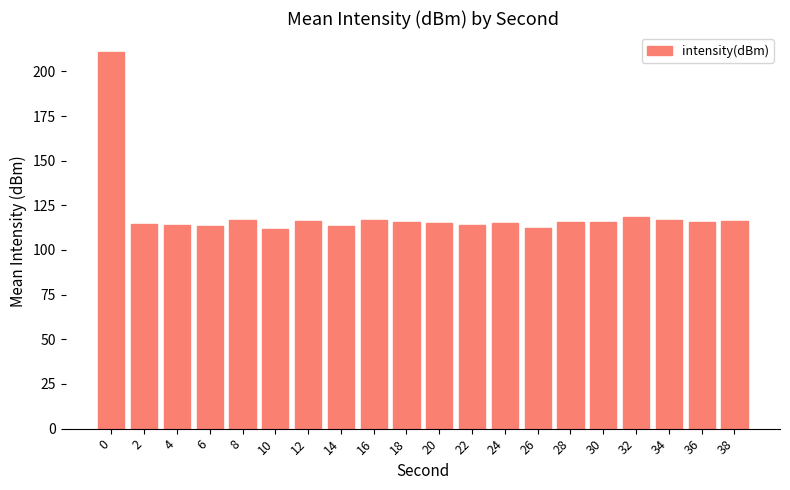

What is the sum of the values at 36 and 32?

234.2